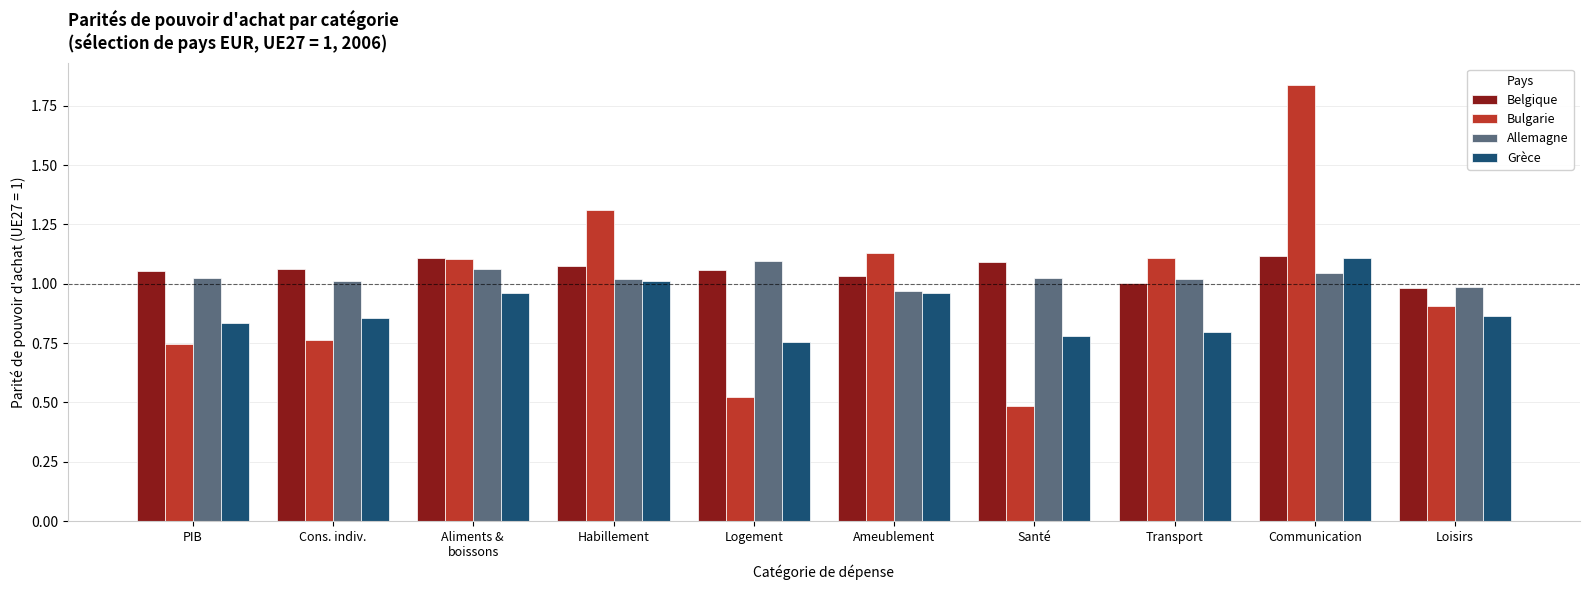

Which series has the largest total across all categories?

Belgique